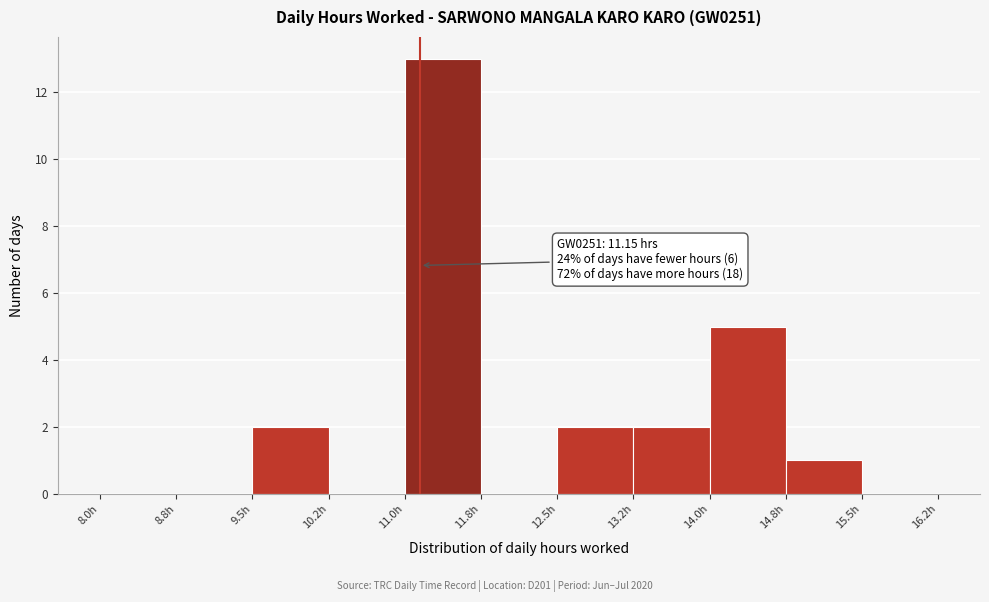

Which range on the x-axis has the tallest bar?

11.00 to 11.75